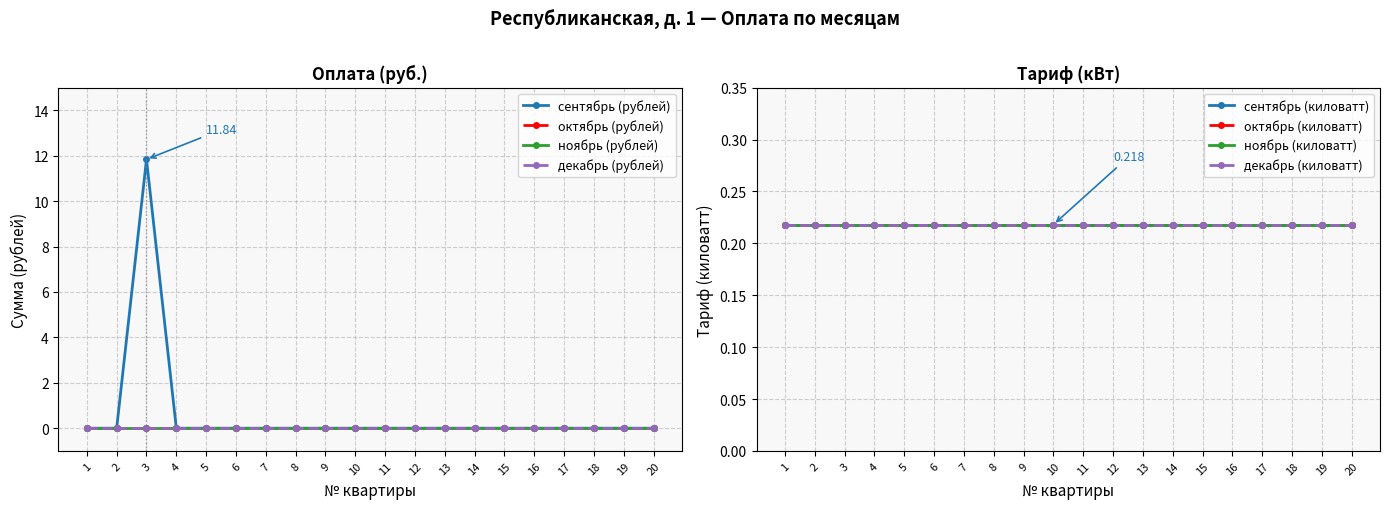

List the labels in order of ноябрь (рублей) value, largest first.

1, 2, 3, 4, 5, 6, 7, 8, 9, 10, 11, 12, 13, 14, 15, 16, 17, 18, 19, 20